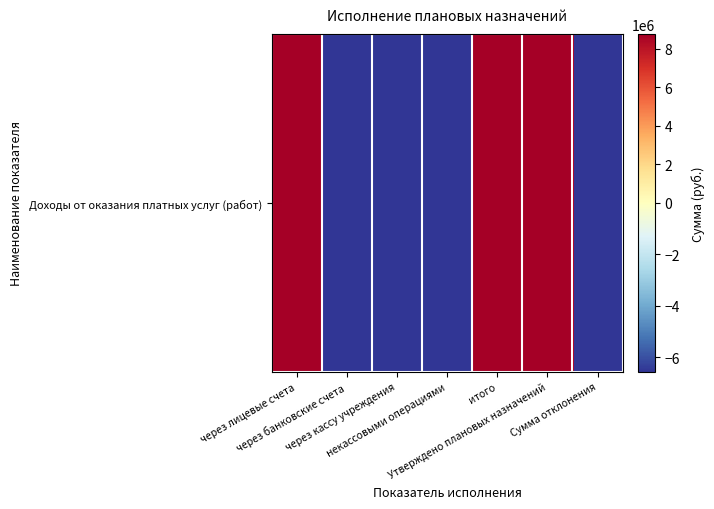

True or false: the data shows -4040246.1 at некассовыми операциями.

False